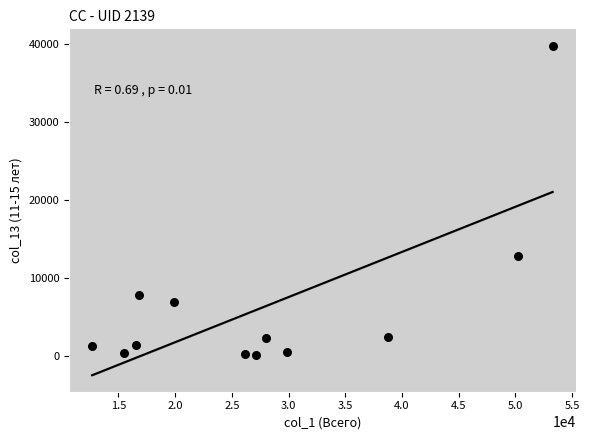

What Y value in the scatter plot is closest to 19962?

12827